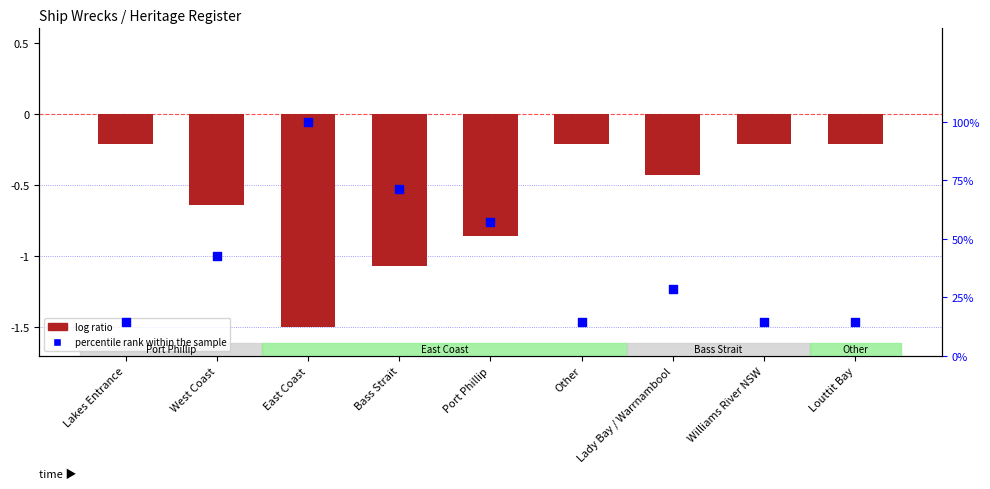

Which series has the largest total across all categories?

percentile rank within the sample